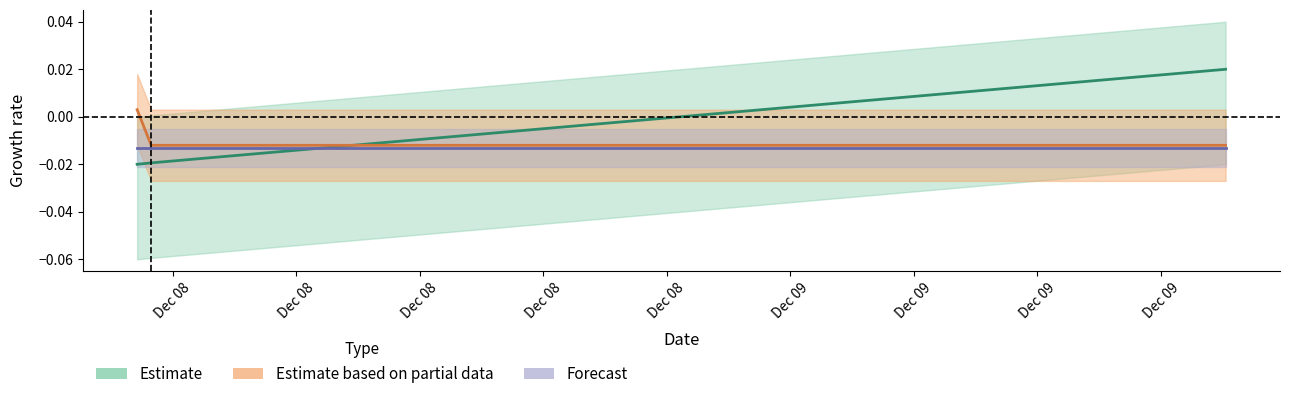

Is the value of Height at 2016-12-09 10:34:15 greater than the value of Amount at 2016-12-08 08:08:08?

Yes